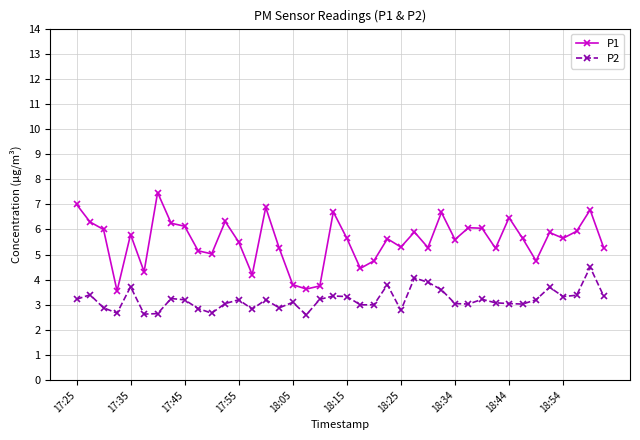

What is the maximum value for P2?

4.5